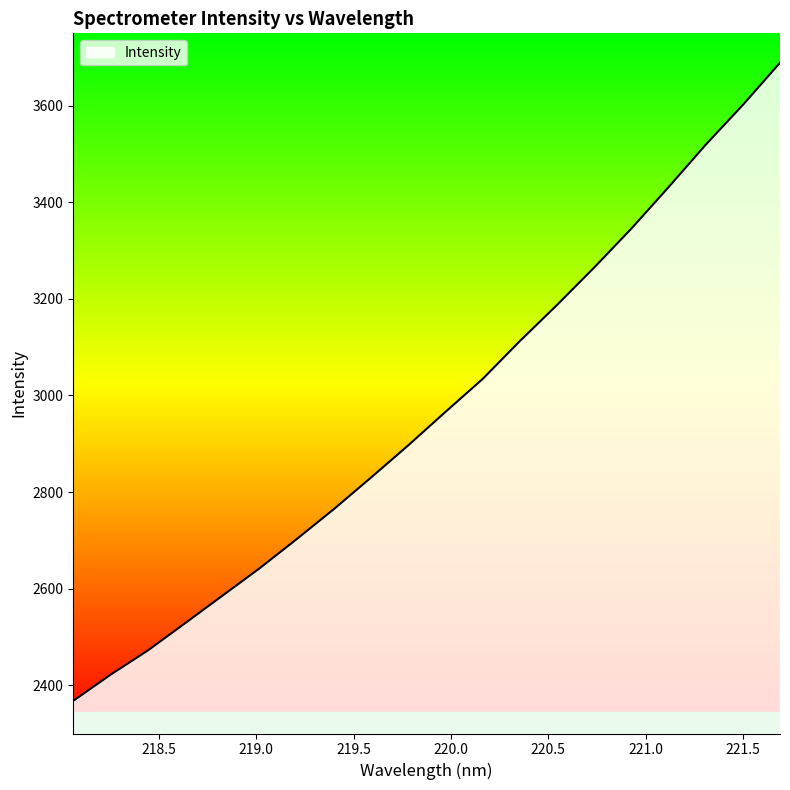

What is the maximum value shown in the chart?

3689.1